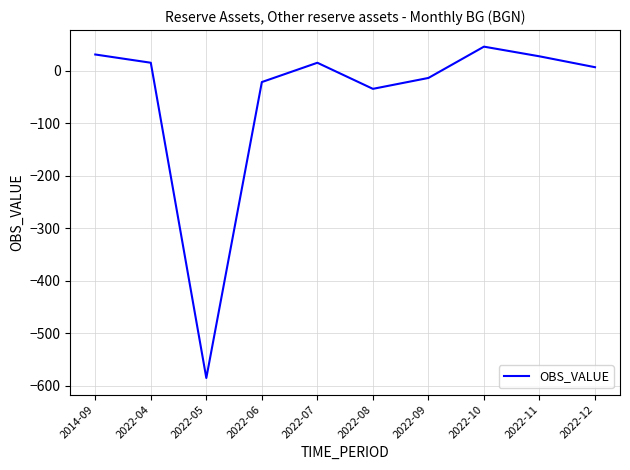

Which has a higher value, 2022-11 or 2022-12?

2022-11